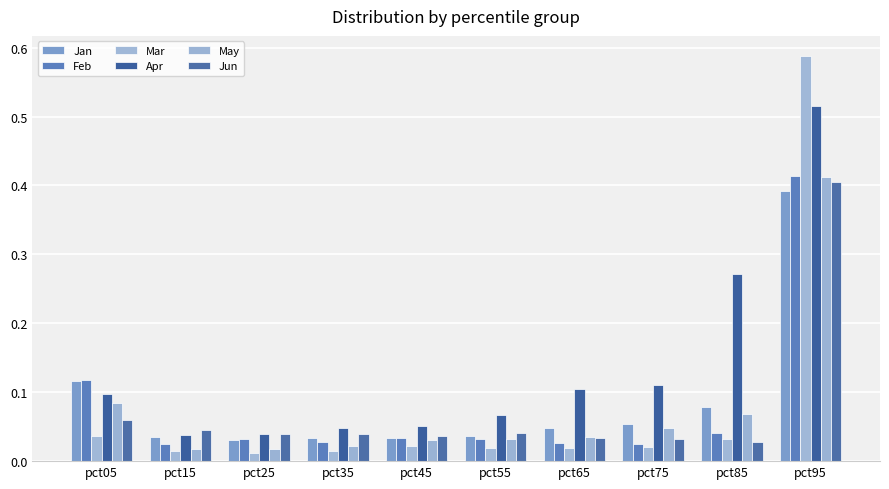

Where is Mar nearest to the value 0?

pct25